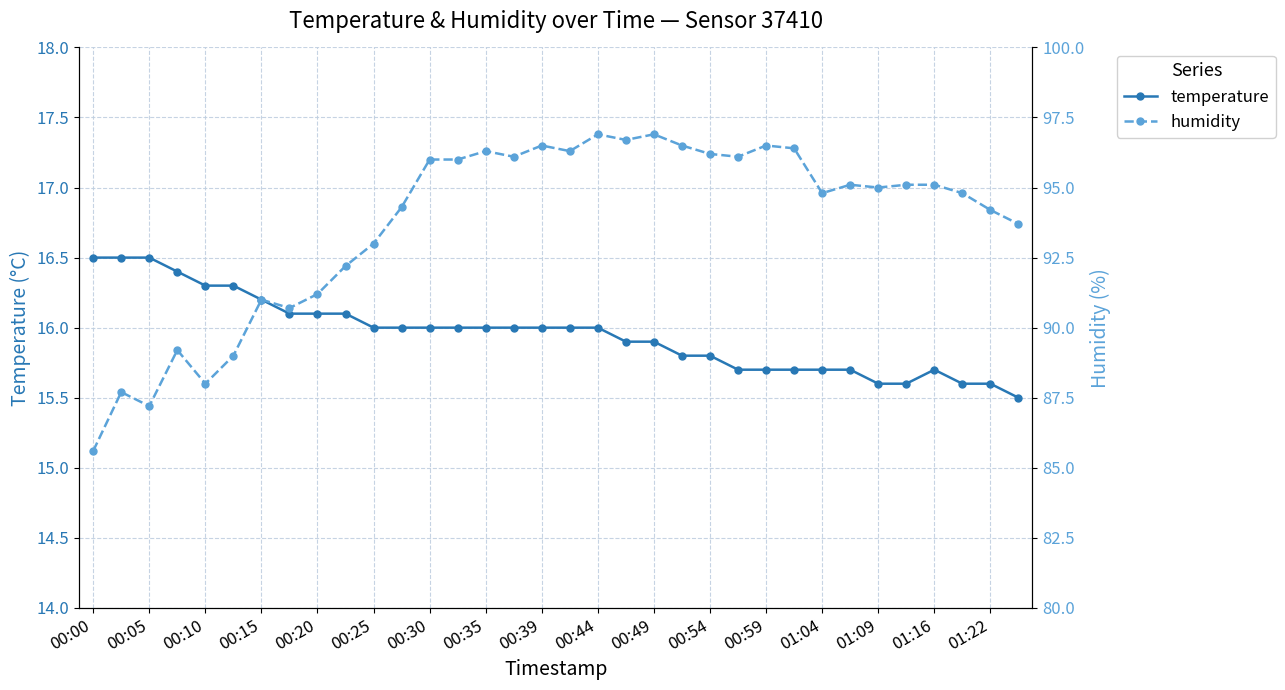

Which series has the widest spread of values?

humidity